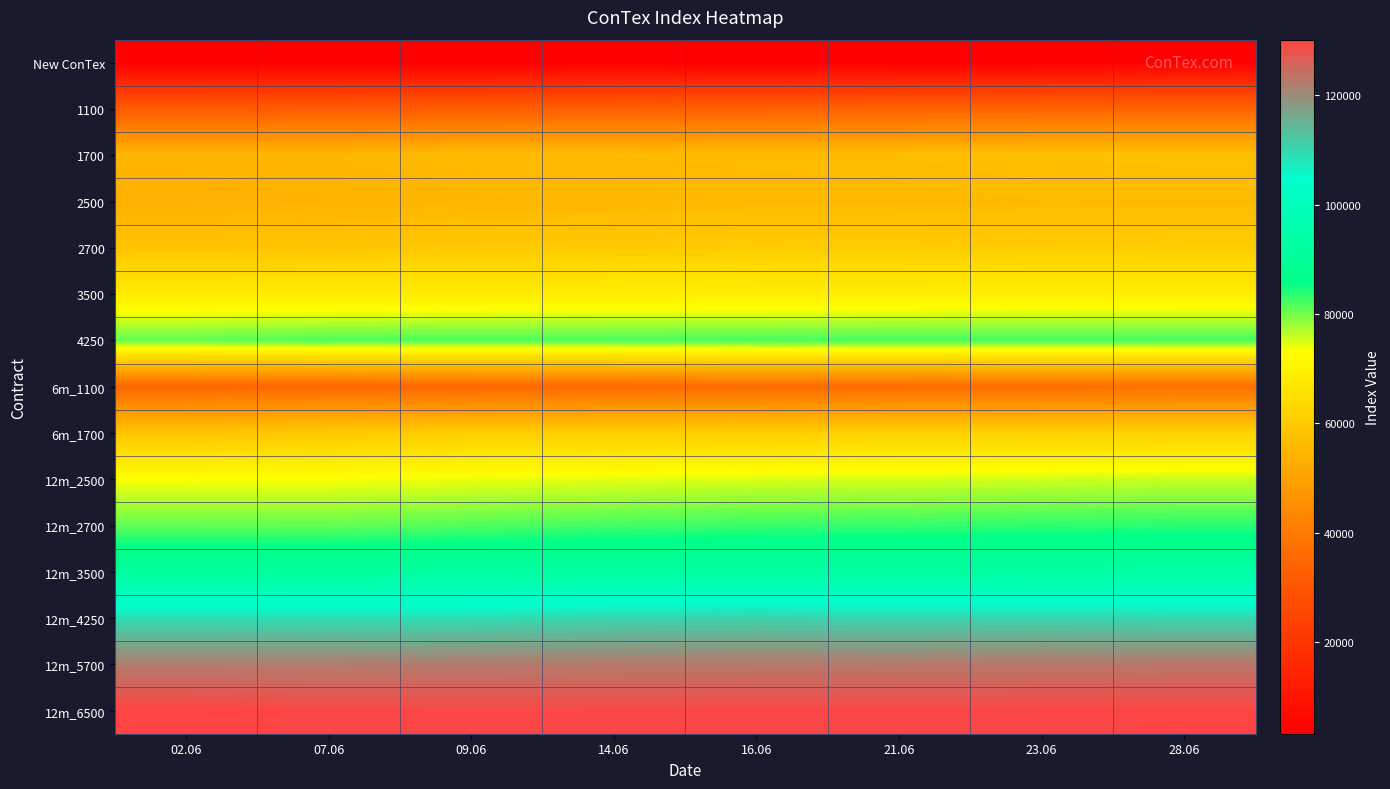

Which has a higher value, 16.06 or 21.06?

21.06